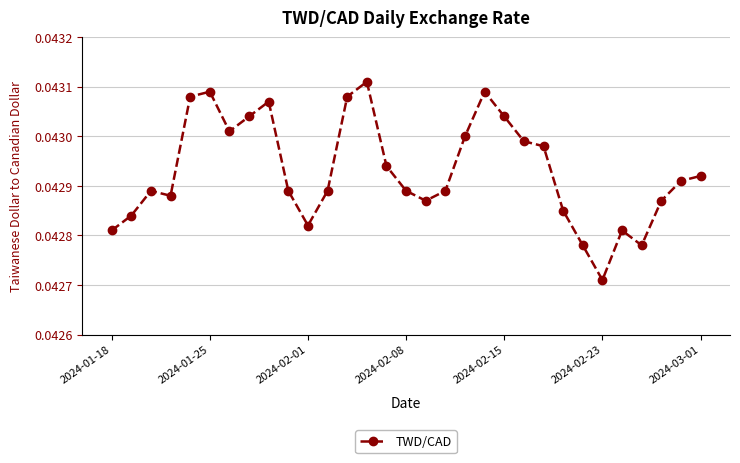

True or false: there are more than 0 points higher than both neighbors.

True